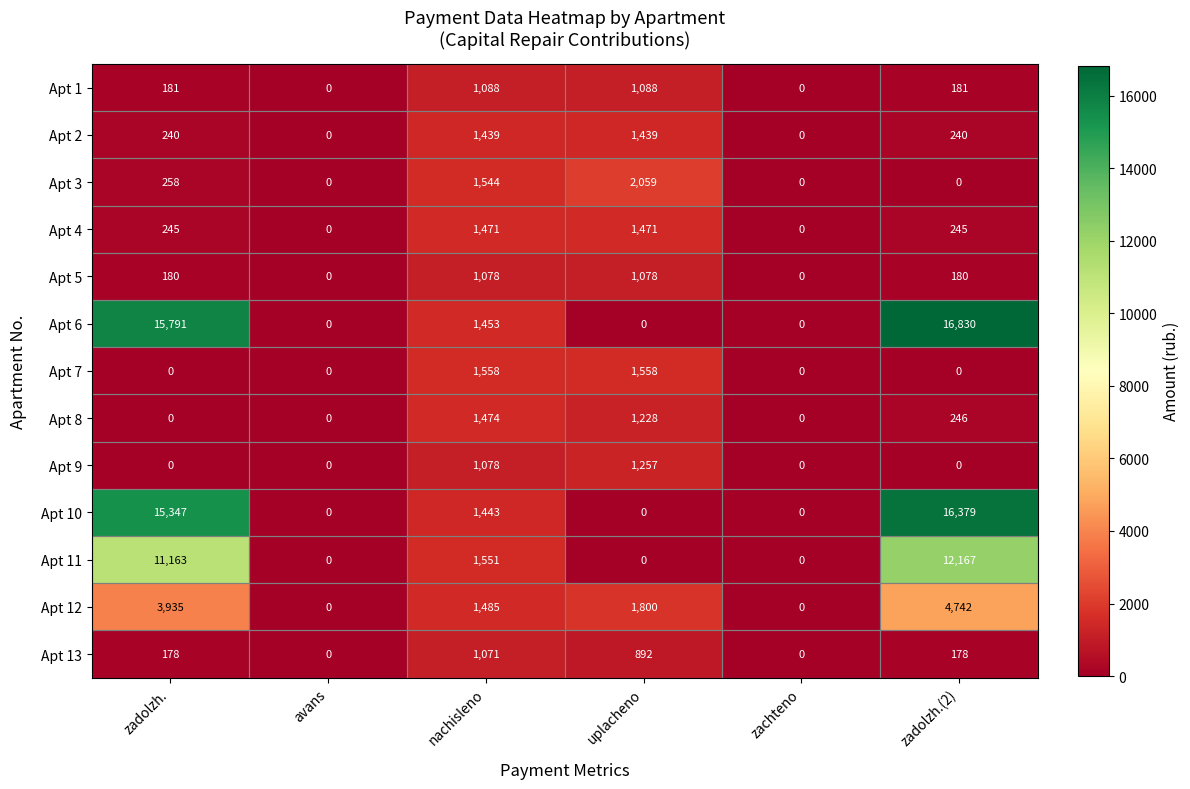

Rank the series by their maximum value, from highest to lowest.

Apt 6, Apt 10, Apt 11, Apt 12, Apt 3, Apt 7, Apt 8, Apt 4, Apt 2, Apt 9, Apt 1, Apt 5, Apt 13